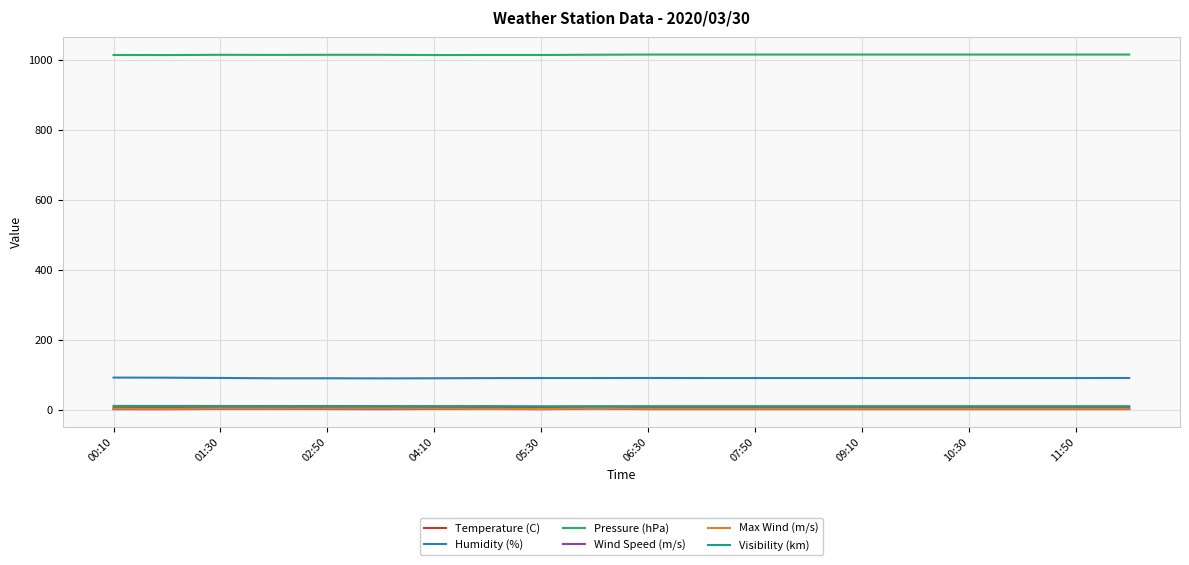

True or false: Max Wind (m/s) and Humidity (%) cross at least once.

False